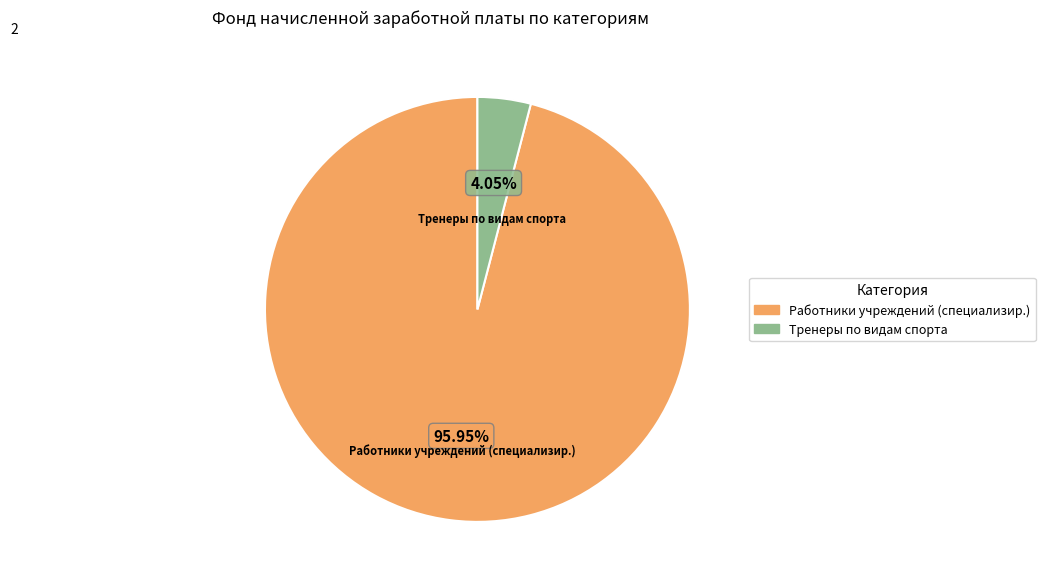

Is there a majority slice in this chart?

Yes